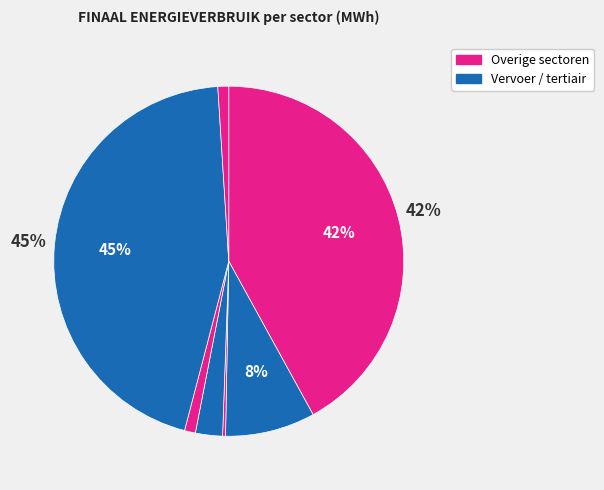

Does any single category account for the majority?

No